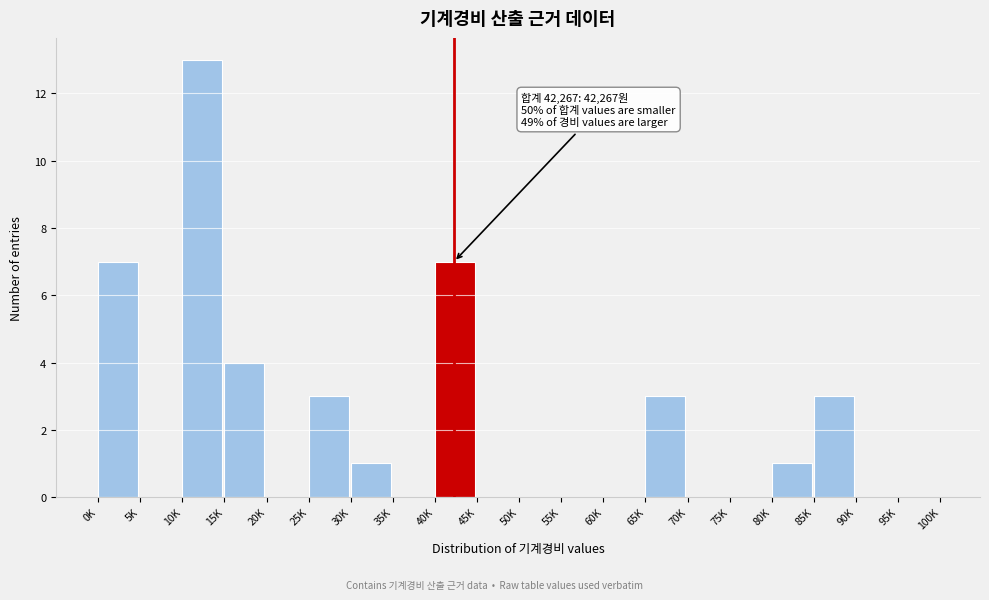

Reading right to left, list all the values displayed in this chart.

95K=0	90K=0	85K=3	80K=1	75K=0	70K=0	65K=3	60K=0	55K=0	50K=0	45K=0	40K=7	35K=0	30K=1	25K=3	20K=0	15K=4	10K=13	5K=0	0K=7